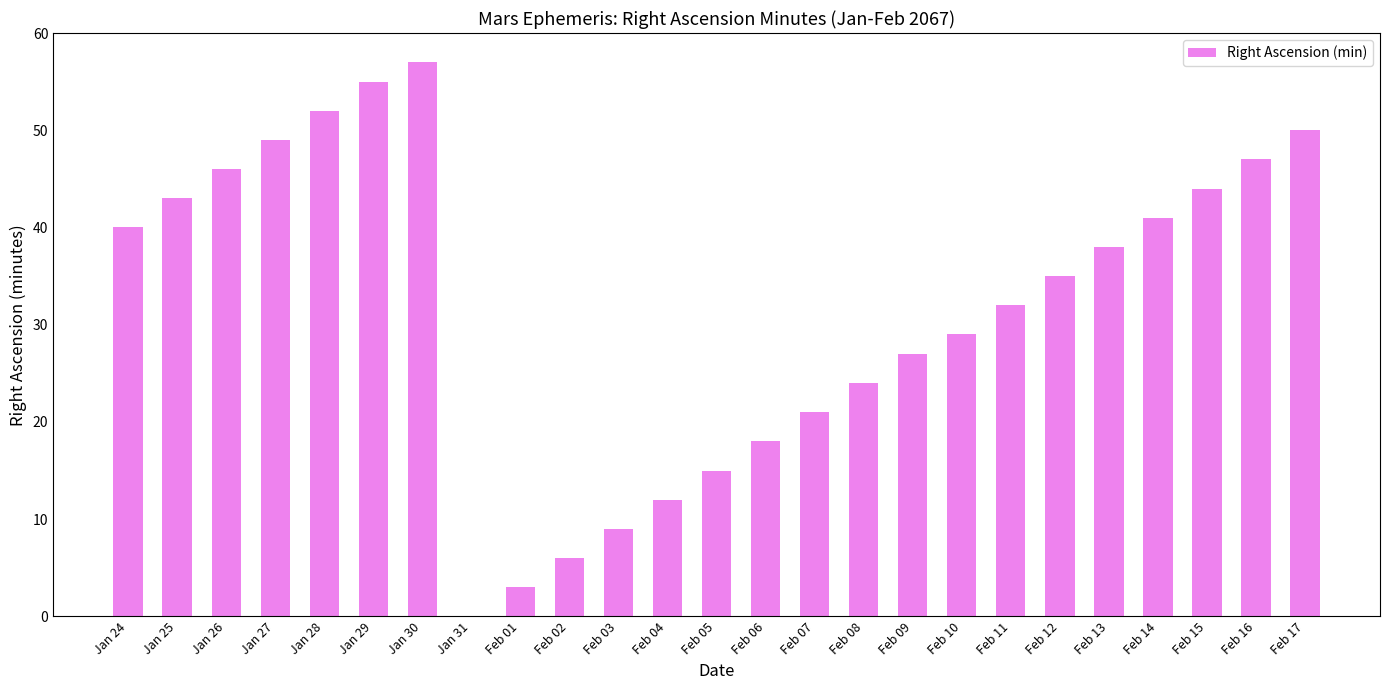

What is the approximate value at Feb 11, to the nearest 5?

30